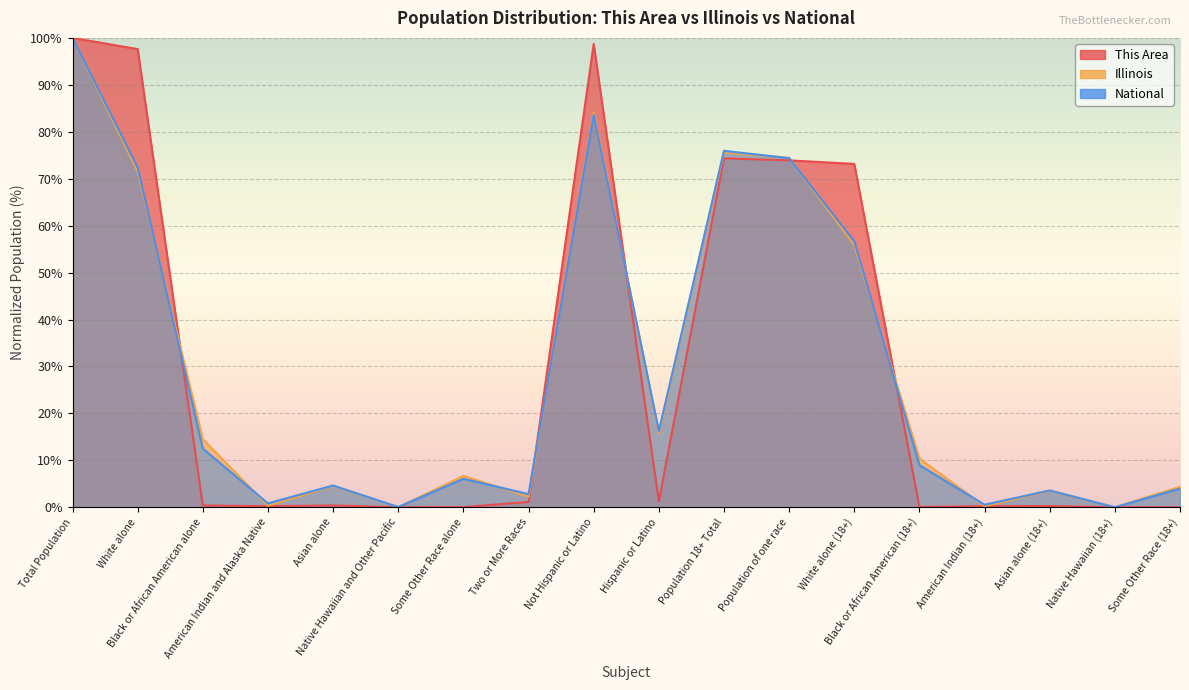

Which category has the lowest value across all series?

Native Hawaiian and Other Pacific